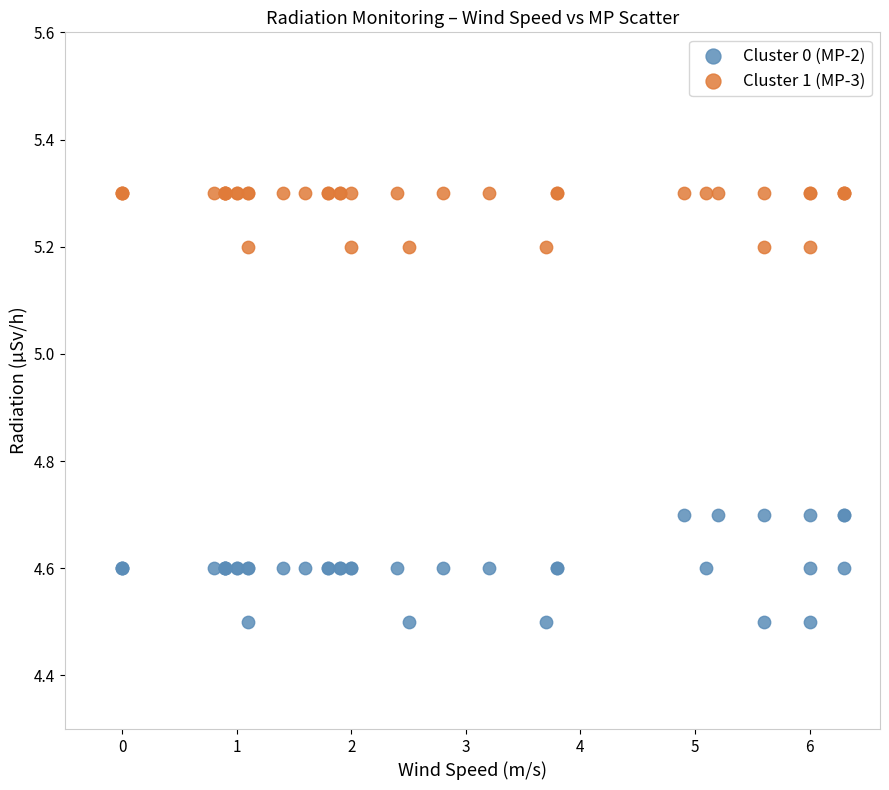

Which series contains the highest Y value?

Cluster 1 (MP-3)